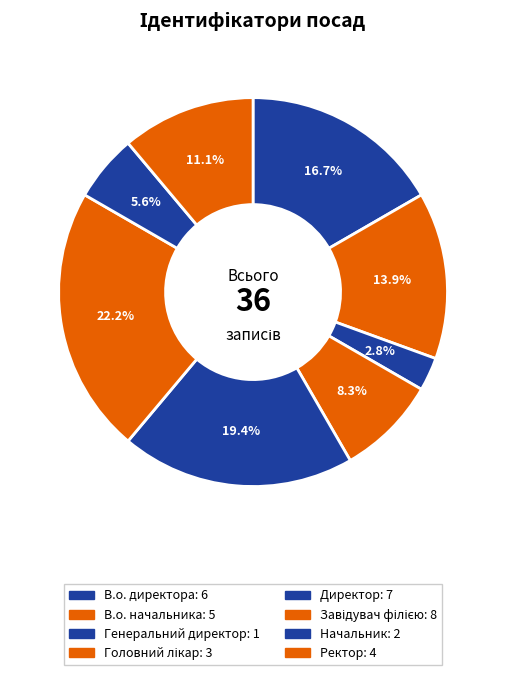

To the nearest percent, what portion does В.о. начальника represent?

14%